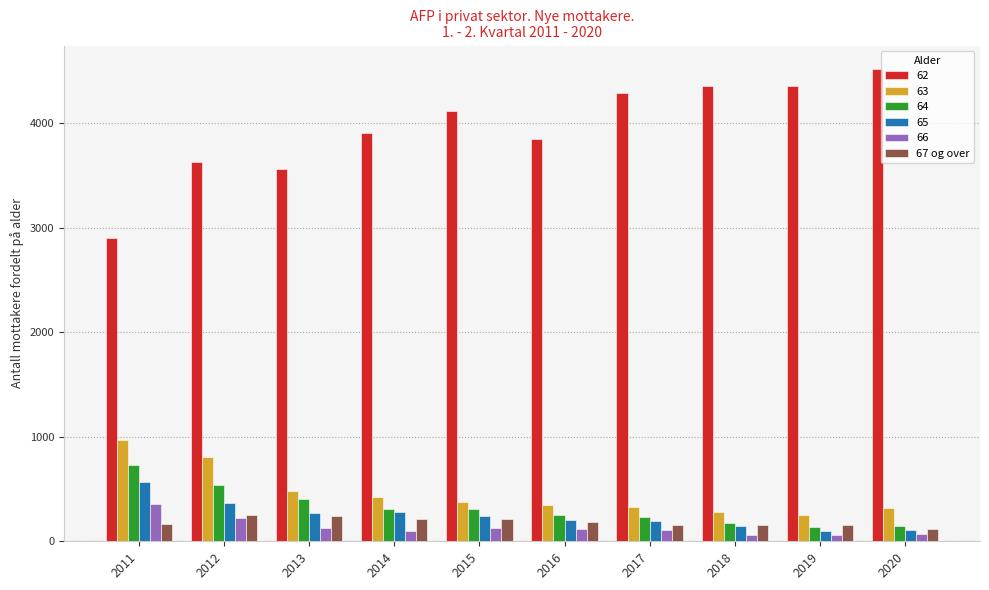

Which series has the largest range (max minus min)?

62